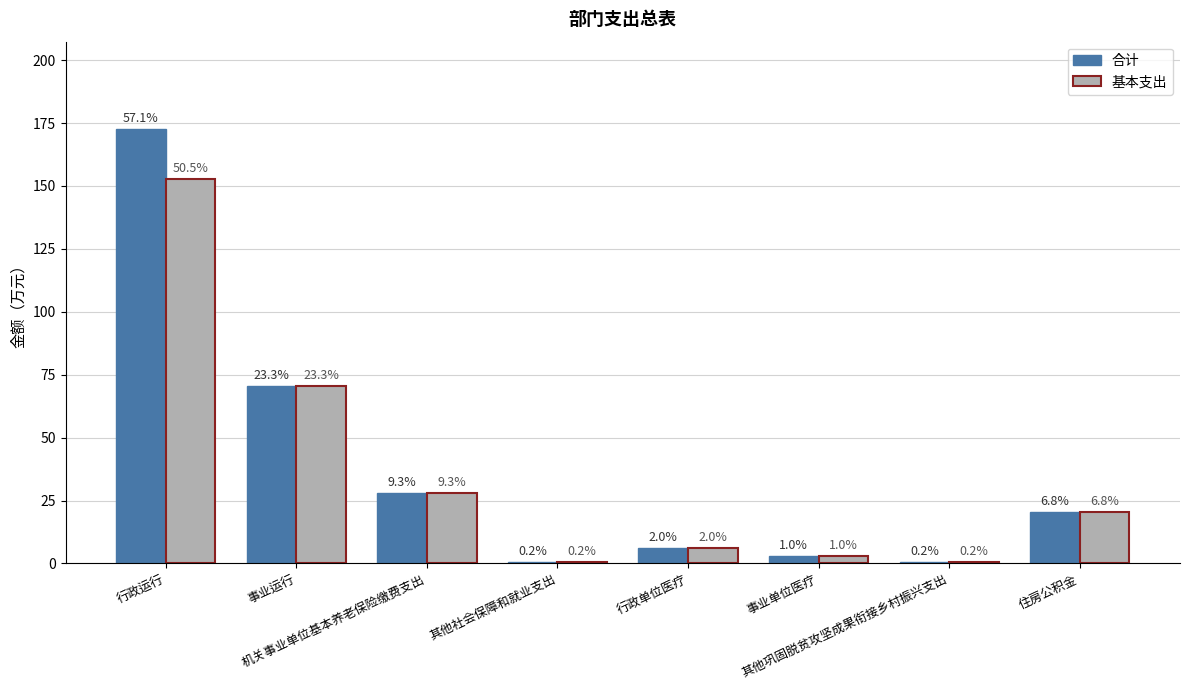

True or false: 基本支出 has a value of 1.8 at 事业单位医疗.

False